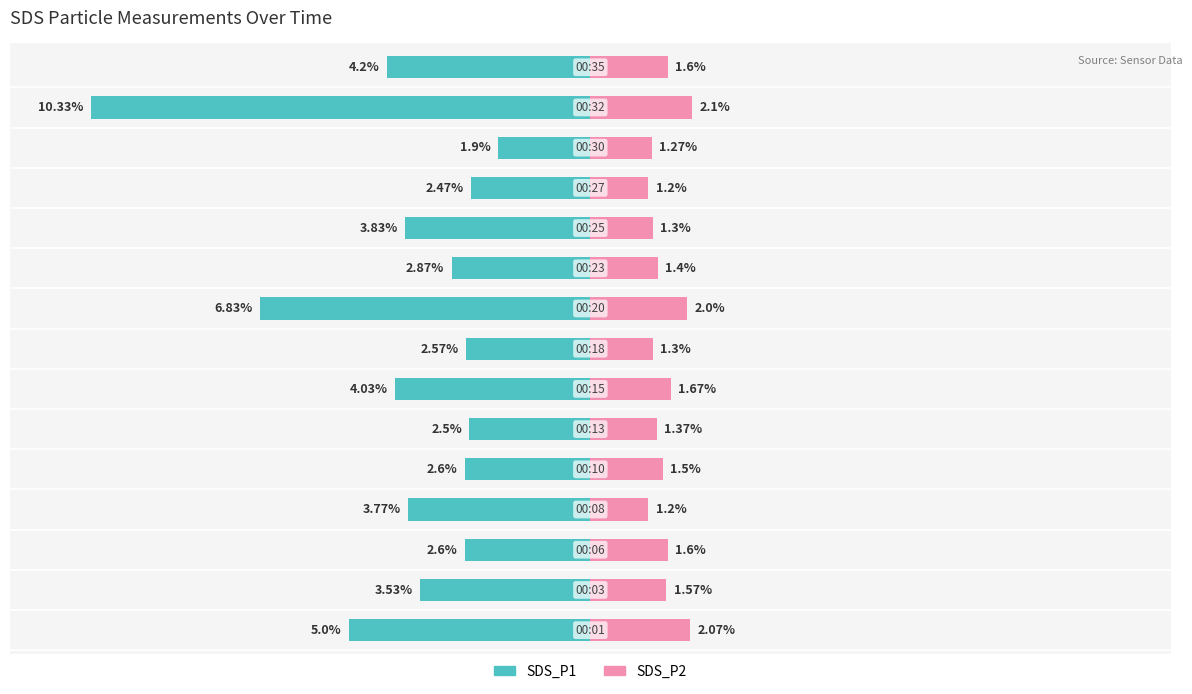

Reading left to right, transcribe all the data shown in this chart.

SDS_P1: 0=-5.0	1=-3.5	2=-2.6	3=-3.8	4=-2.6	5=-2.5	6=-4.0	7=-2.6	8=-6.8	9=-2.9	10=-3.8	11=-2.5	12=-1.9	13=-10.3	14=-4.2
SDS_P2: 0=2.1	1=1.6	2=1.6	3=1.2	4=1.5	5=1.4	6=1.7	7=1.3	8=2.0	9=1.4	10=1.3	11=1.2	12=1.3	13=2.1	14=1.6